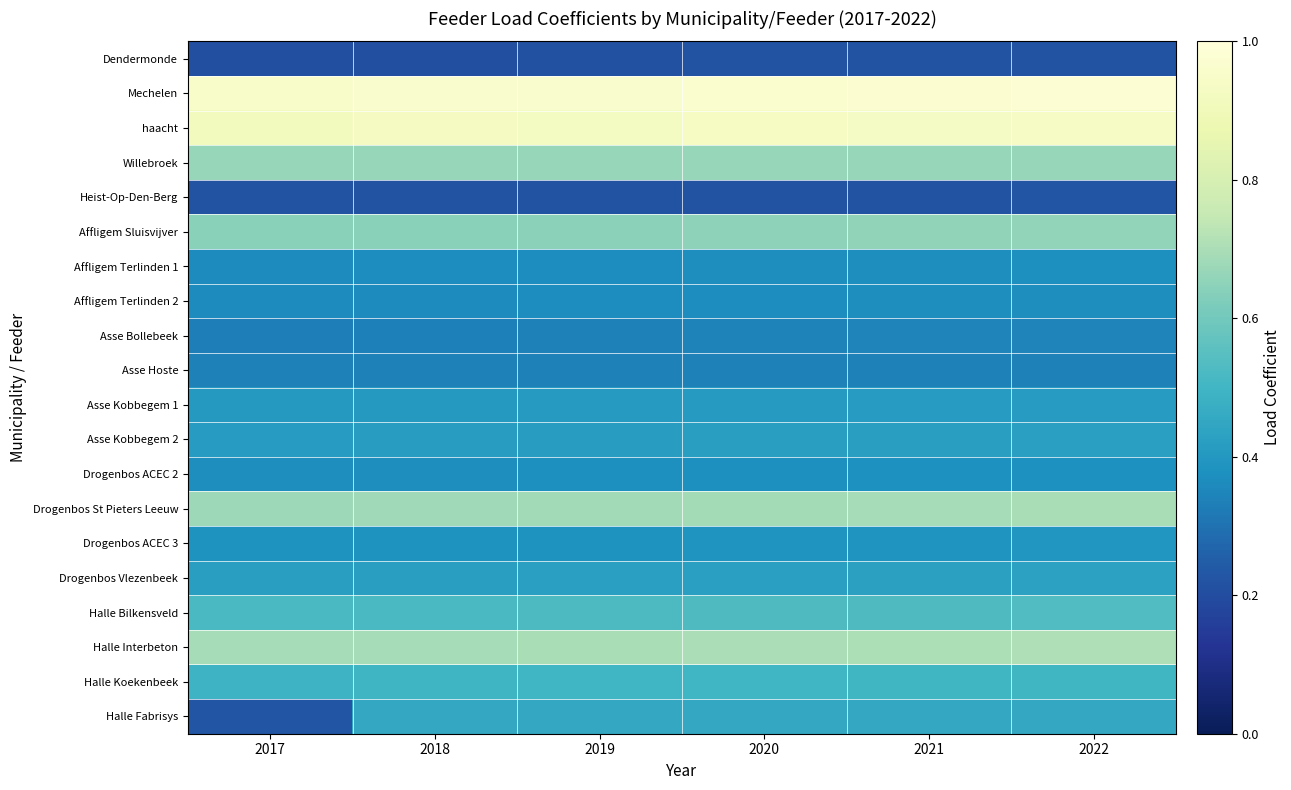

How many series are shown in this chart?

20